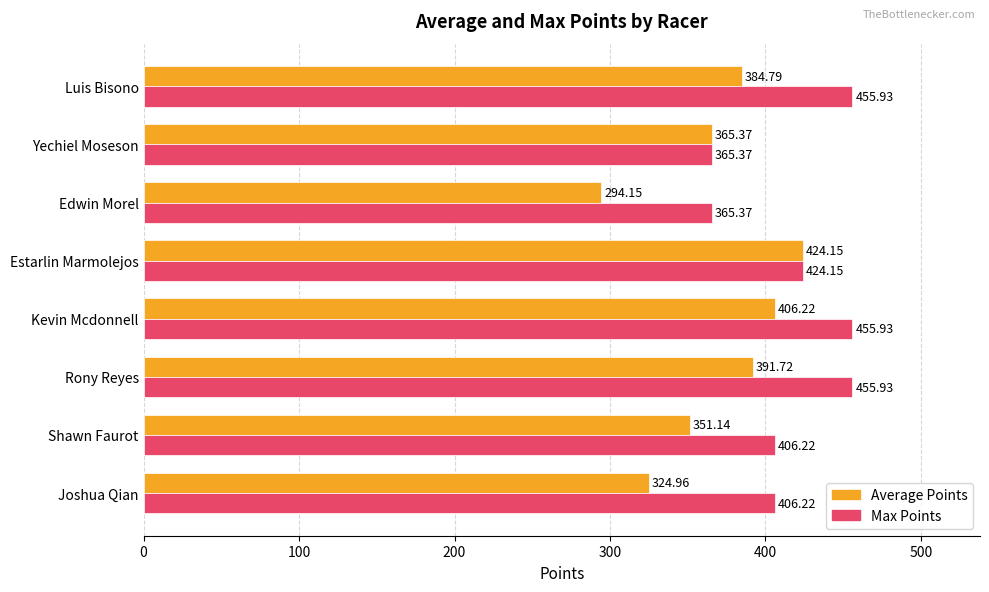

Which series has the widest spread of values?

Average Points